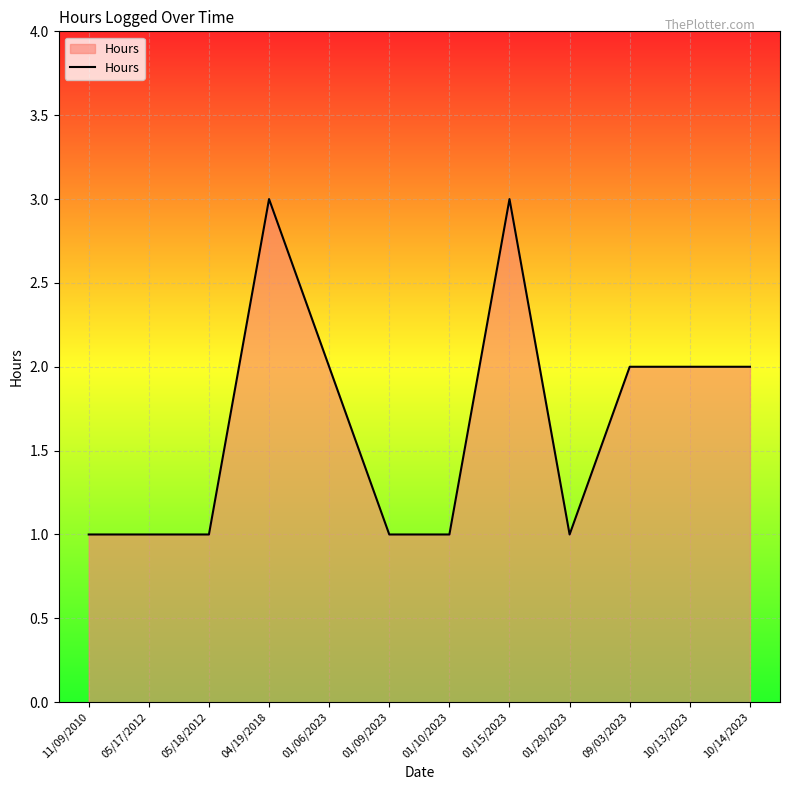

True or false: the data shows 1 at 11/09/2010.

True